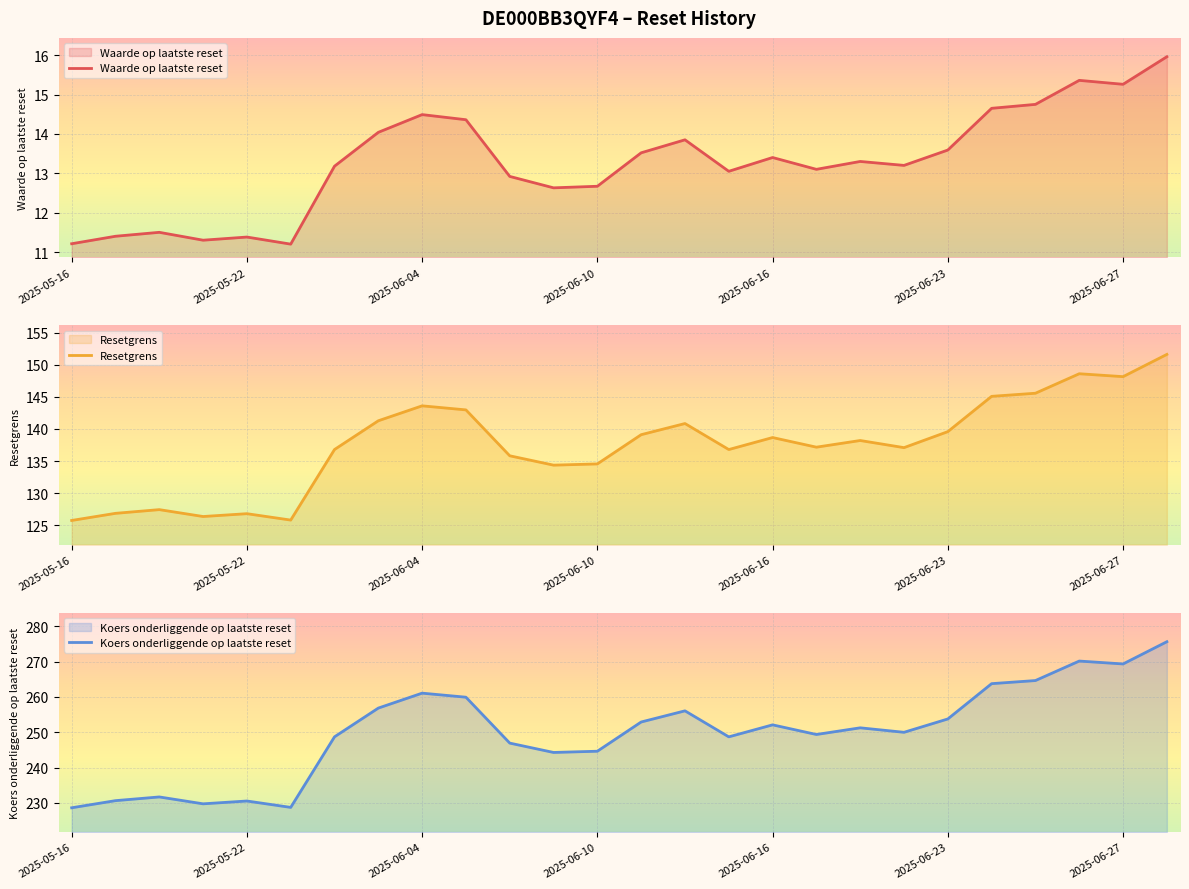

What are all the series names shown in the legend?

Waarde op laatste reset, Resetgrens, Koers onderliggende op laatste reset